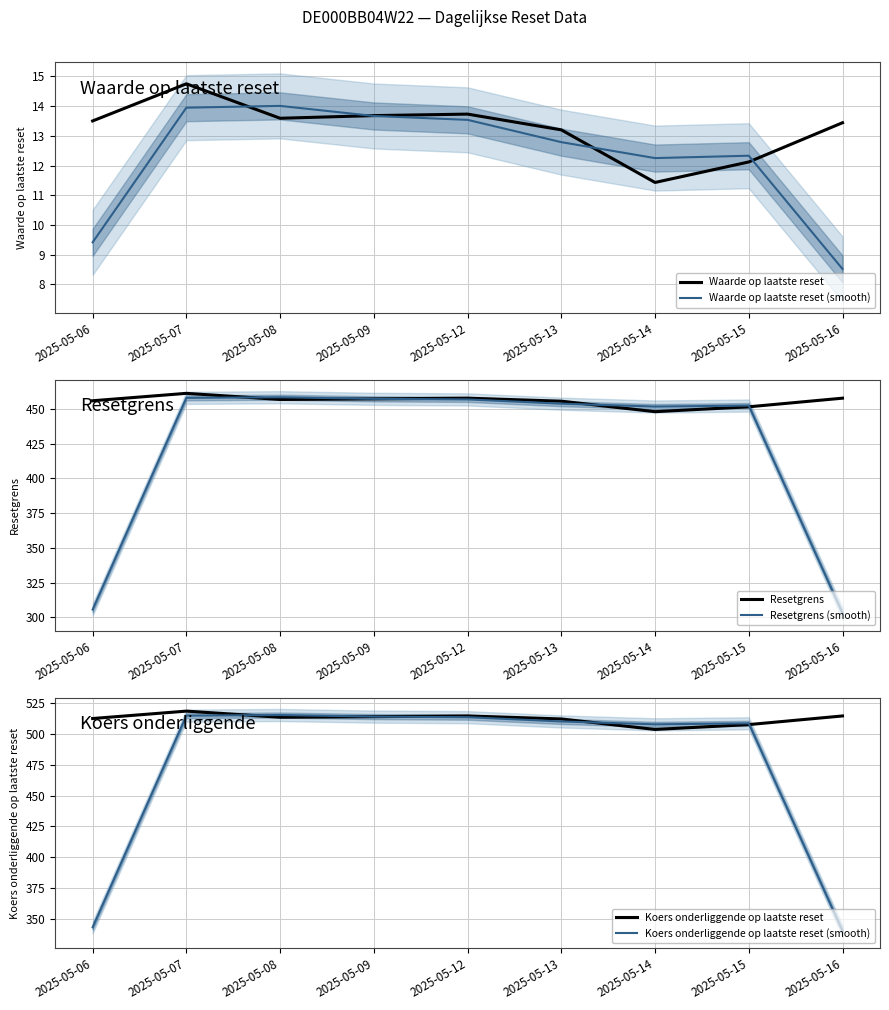

In Koers onderliggende op laatste reset (smooth), how many points are higher than both neighbors (excluding endpoints)?

2